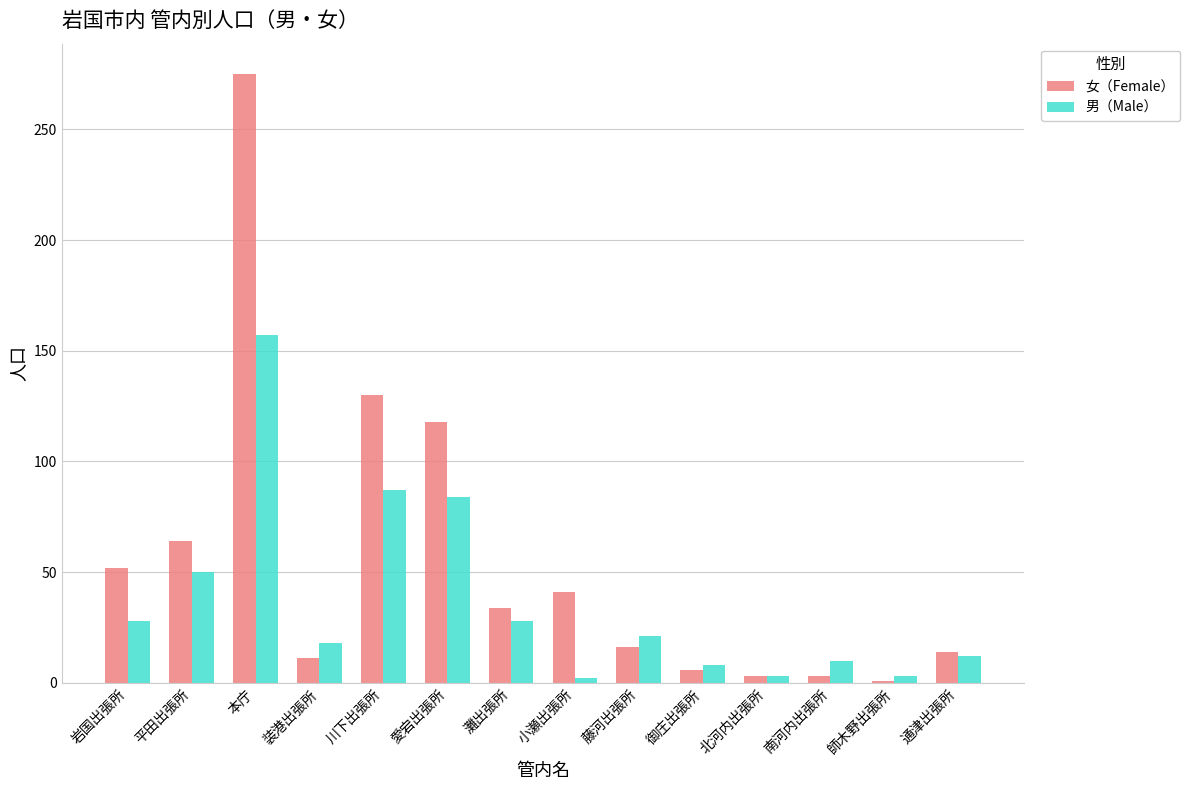

At which category is the sum across all series the highest?

本庁